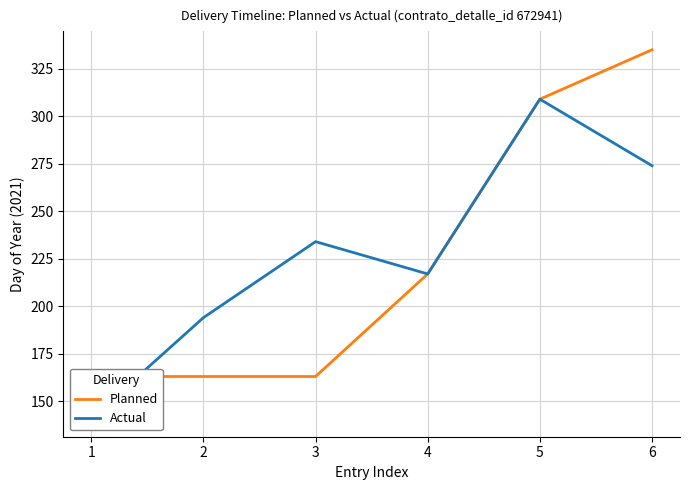

Where is Planned nearest to the value 249?

4